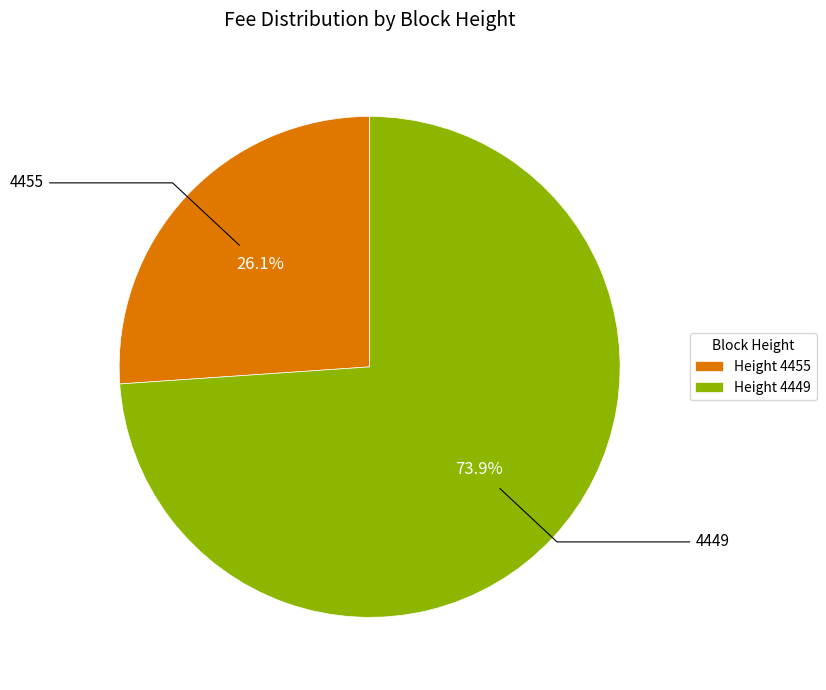

Rank the categories by value from lowest to highest.

Height 4455, Height 4449